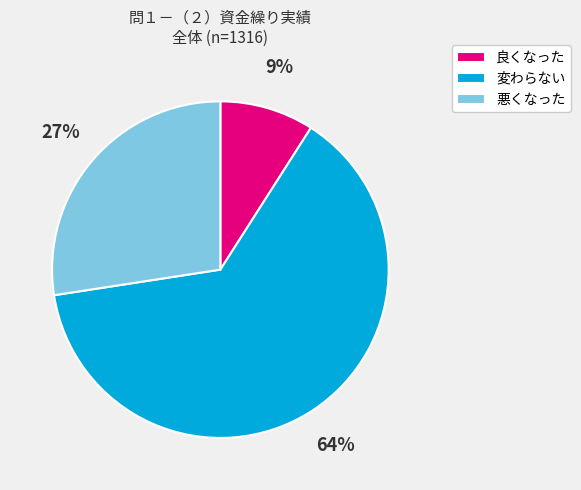

Which category has the smallest portion of the pie?

良くなった